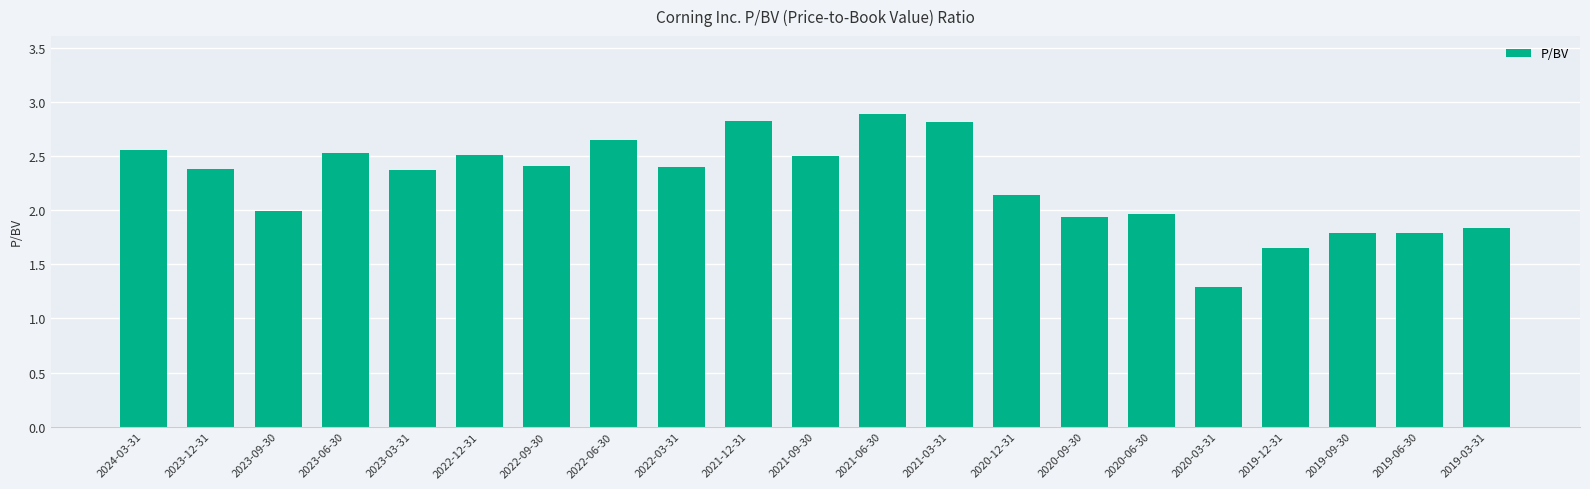

The chart shows a value of 2.6 at 2023-09-30. True or false?

False